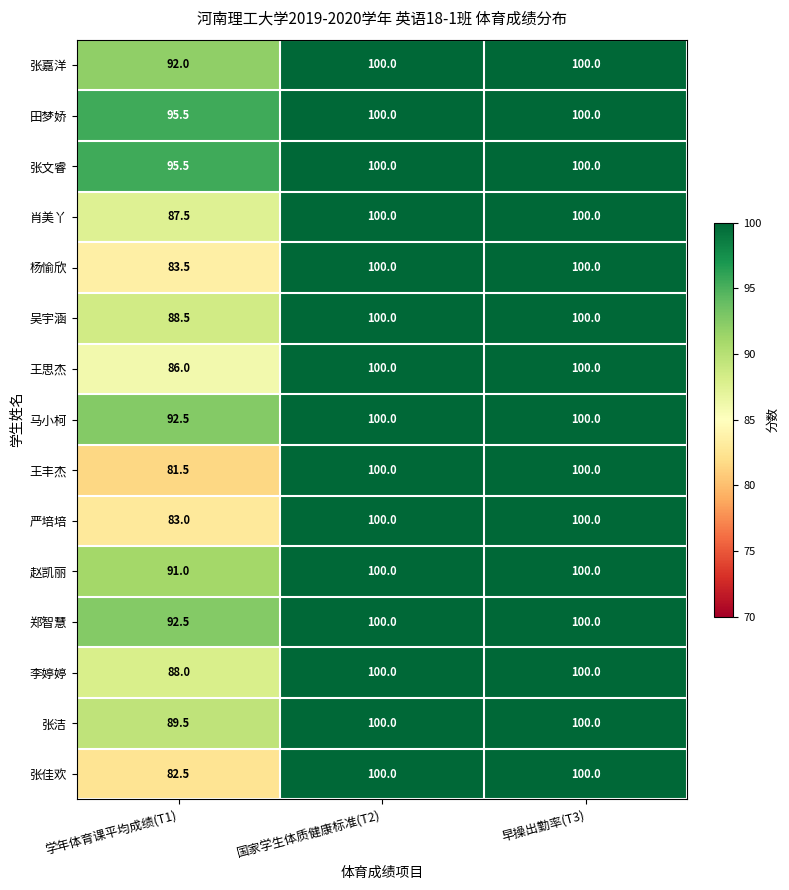

The value of 田梦娇 at 早操出勤率(T3) is 100.0. True or false?

True